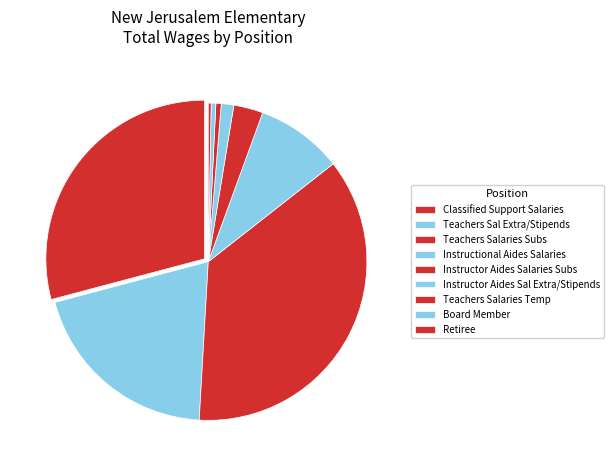

Count the number of slices in the pie.

9